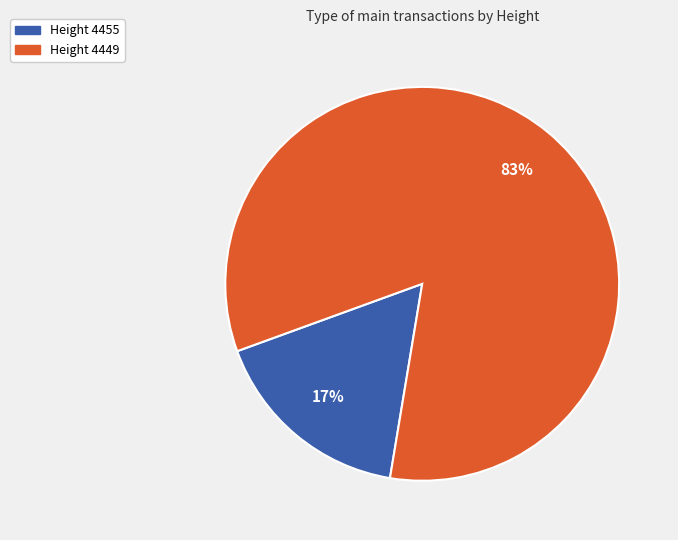

Is there a majority slice in this chart?

Yes